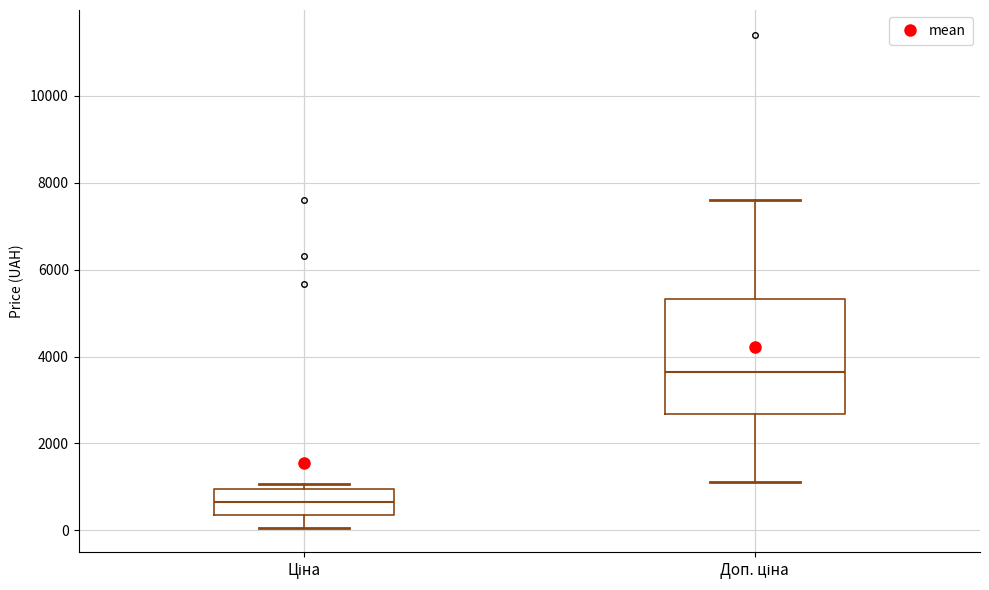

Comparing the boxes themselves (not the whiskers), which one is the tallest?

Доп. ціна